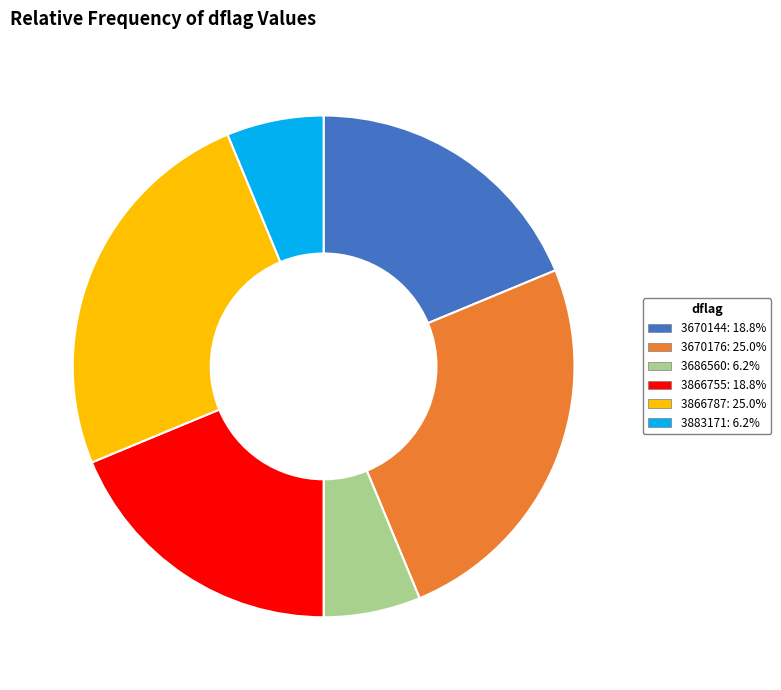

Do 3866787: 25.0% and 3883171: 6.2% together represent more than half of the pie?

No